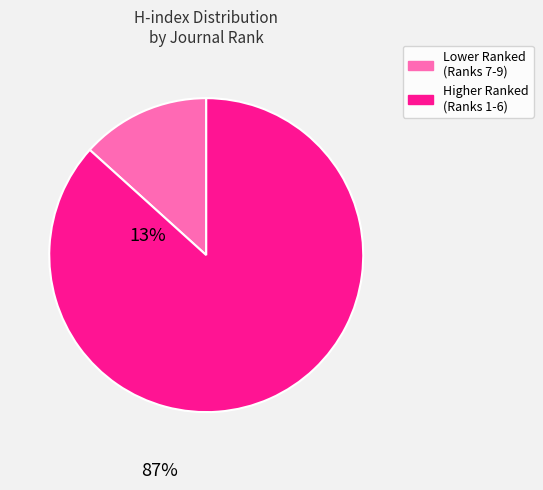

How many slices are in this pie chart?

2